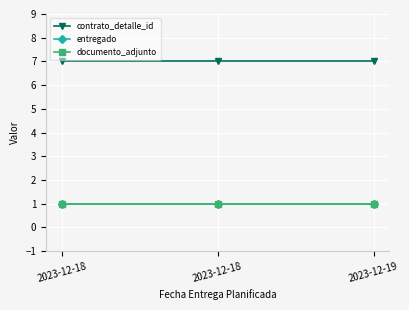

Does the chart have visible grid lines?

Yes